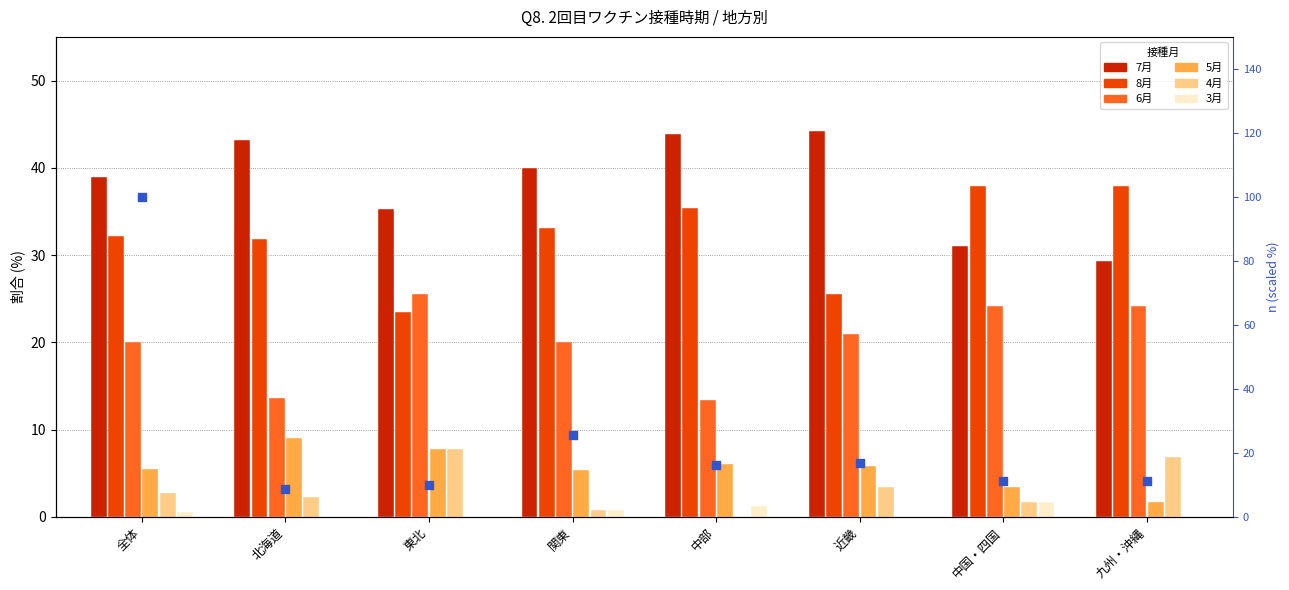

Which series has the largest Y range (max minus min)?

7月